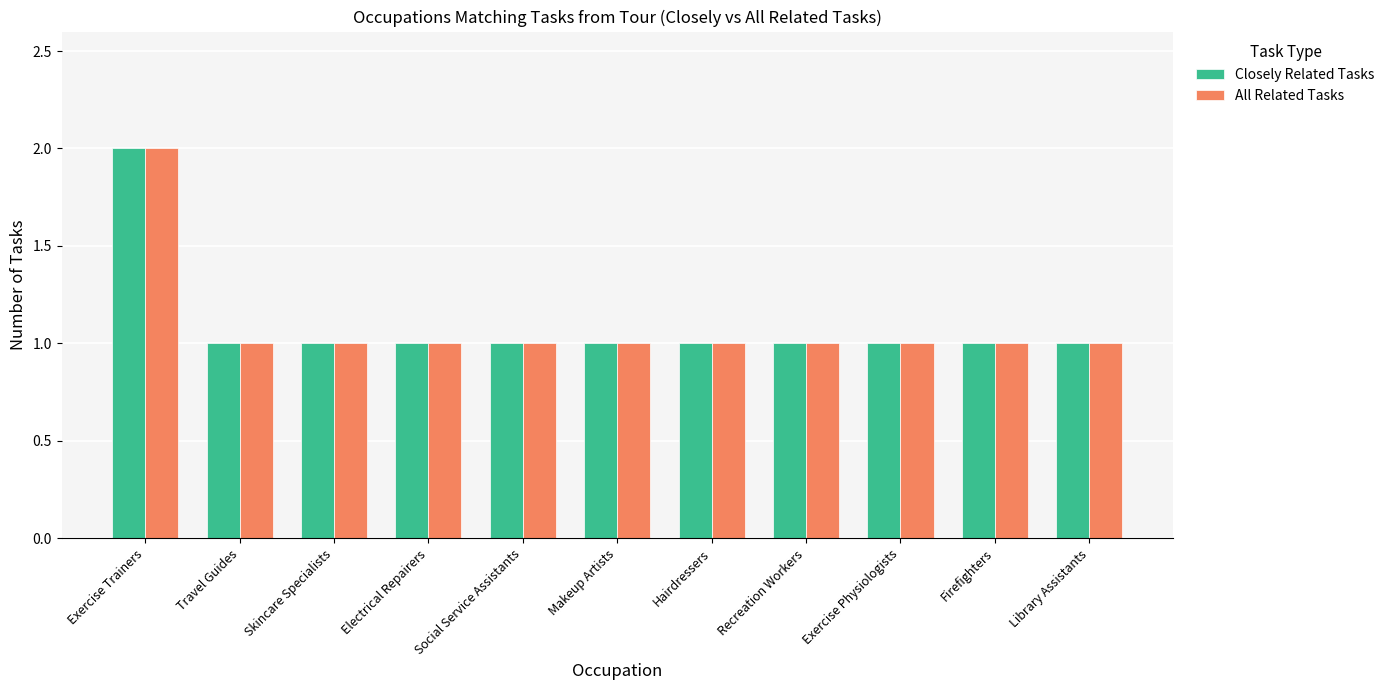

At which category is the sum across all series the highest?

Exercise Trainers